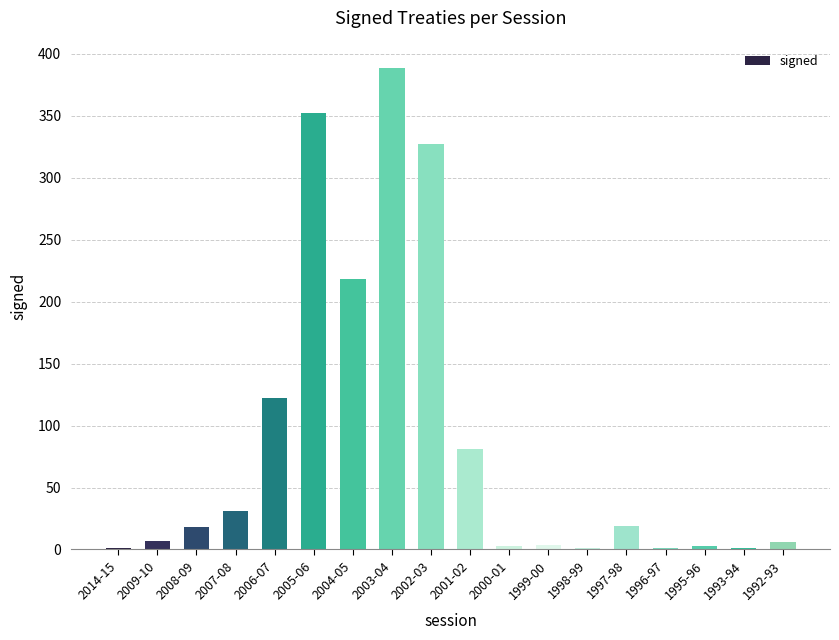

Where is the data nearest to the value 195?

2004-05